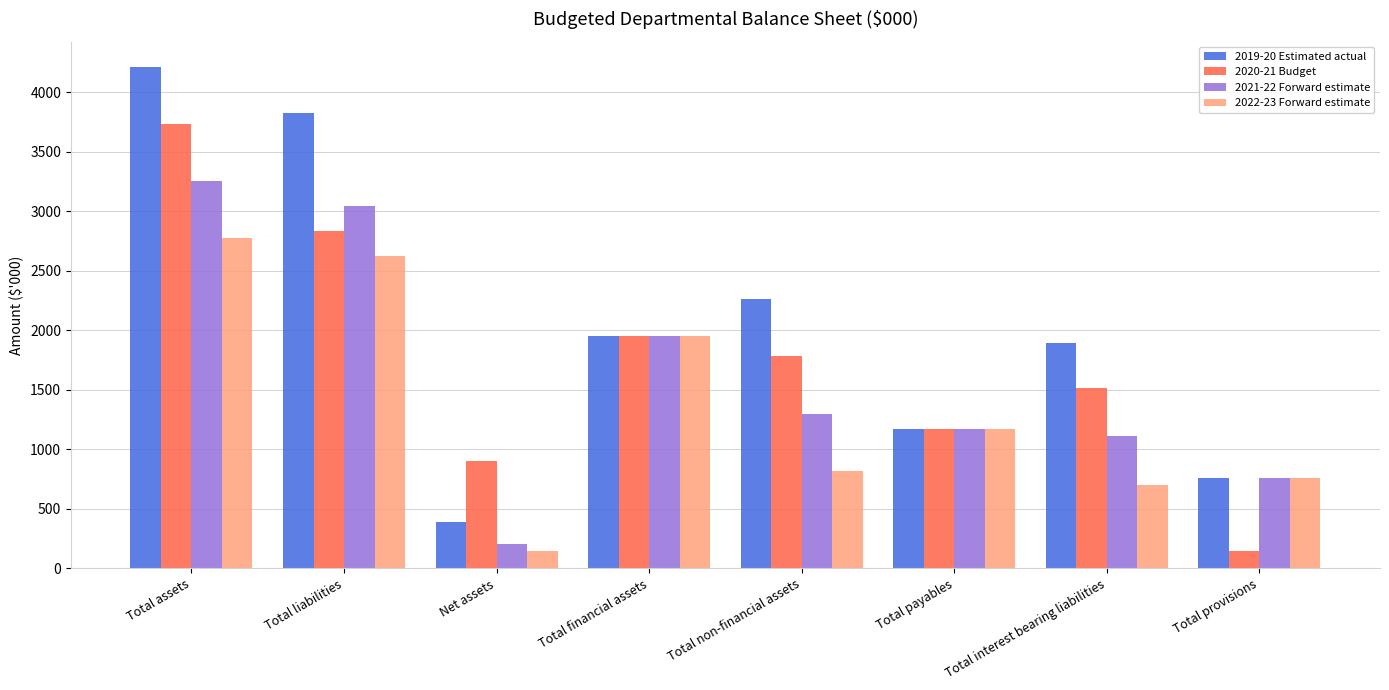

What is the value of the 2021-22 Forward estimate bar at the 3rd from the left?

208